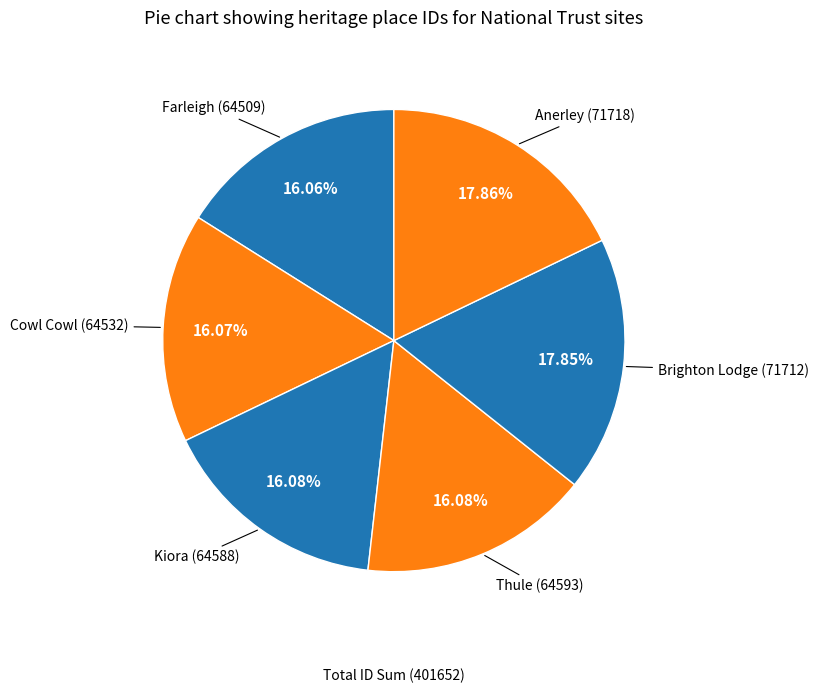

What is the largest slice in the pie chart?

Anerley